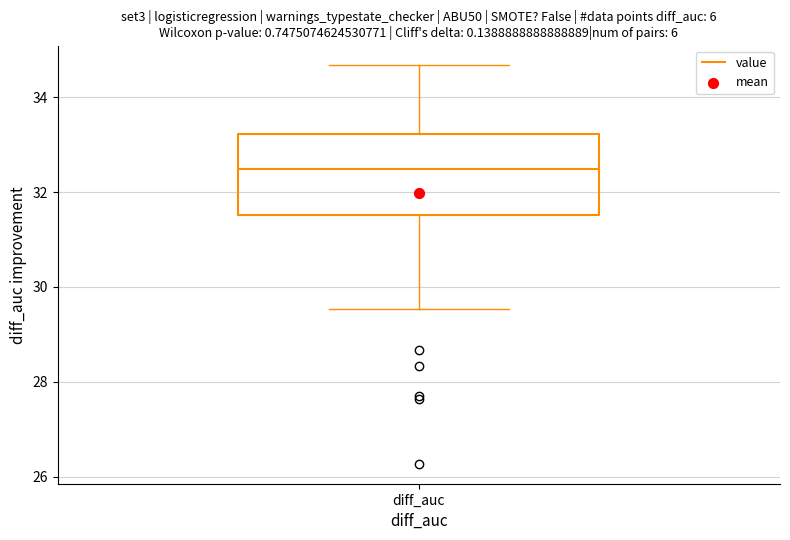

Read this box plot against the y-axis: the position of the median line, the range covered by the box, and the ends of both whiskers. The values are not printed on the chart, so give them approximately, as read against the axis.

median 32.4, box 31.6 to 33.2, whiskers 29.6 to 34.6